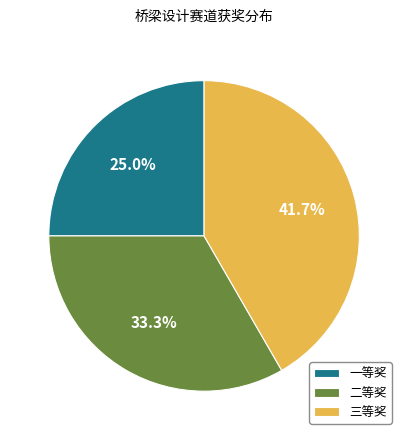

Which has a higher value, 二等奖 or 三等奖?

三等奖